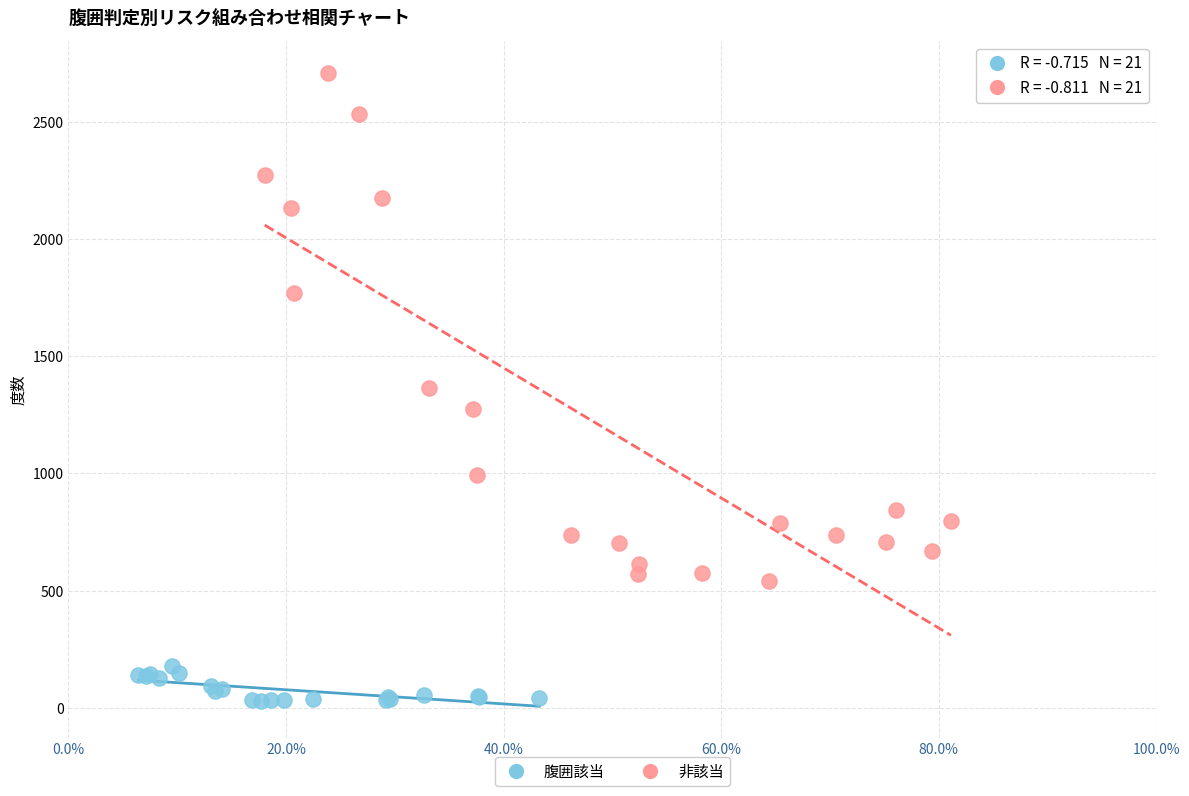

What are all the series names shown in the legend?

腹囲該当, 非該当